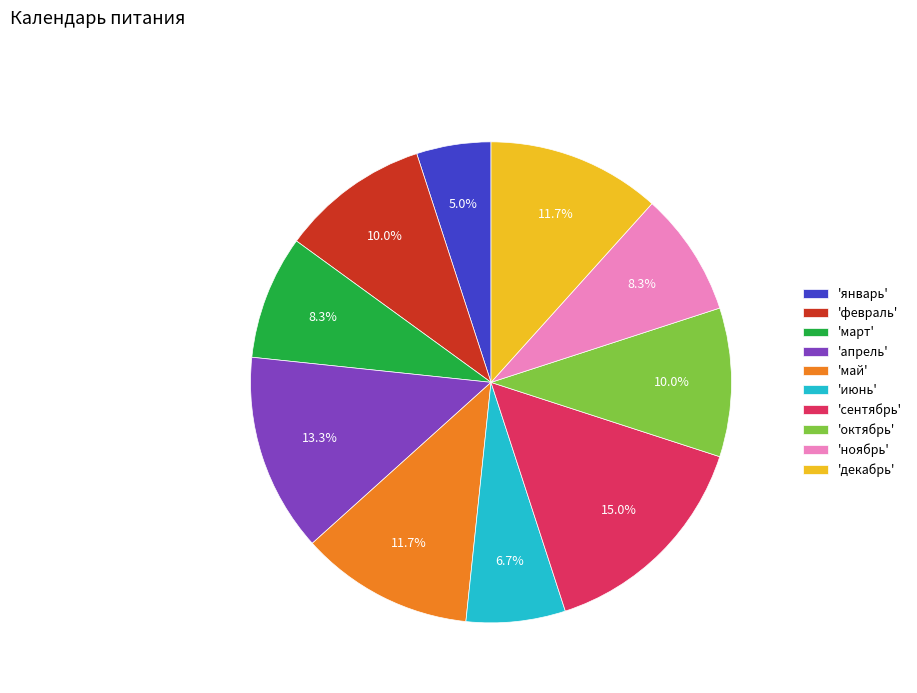

Which has a higher value, 'апрель' or 'декабрь'?

'апрель'